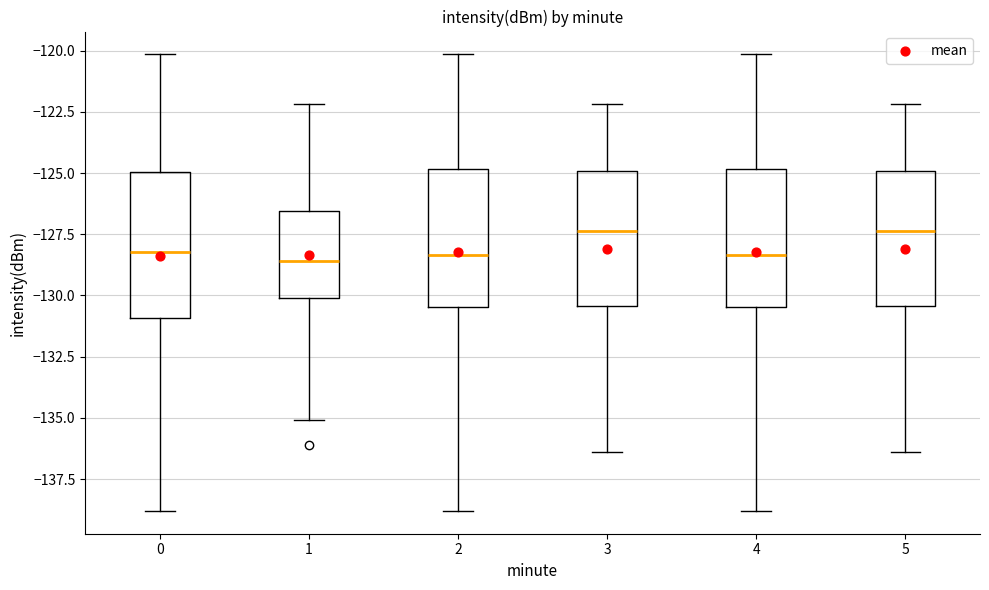

Reading left to right, transcribe this box plot: for each box, give where its median line is, the range the box spans, and where its two whiskers end, as read against the y-axis. The values are not printed on the chart, so give them approximately, as read against the axis.

0: median -128.0, box -131.0 to -125.0, whiskers -139.0 to -120.0
1: median -128.5, box -130.0 to -126.5, whiskers -135.0 to -122.0
2: median -128.5, box -130.5 to -125.0, whiskers -139.0 to -120.0
3: median -127.5, box -130.5 to -125.0, whiskers -136.5 to -122.0
4: median -128.5, box -130.5 to -125.0, whiskers -139.0 to -120.0
5: median -127.5, box -130.5 to -125.0, whiskers -136.5 to -122.0